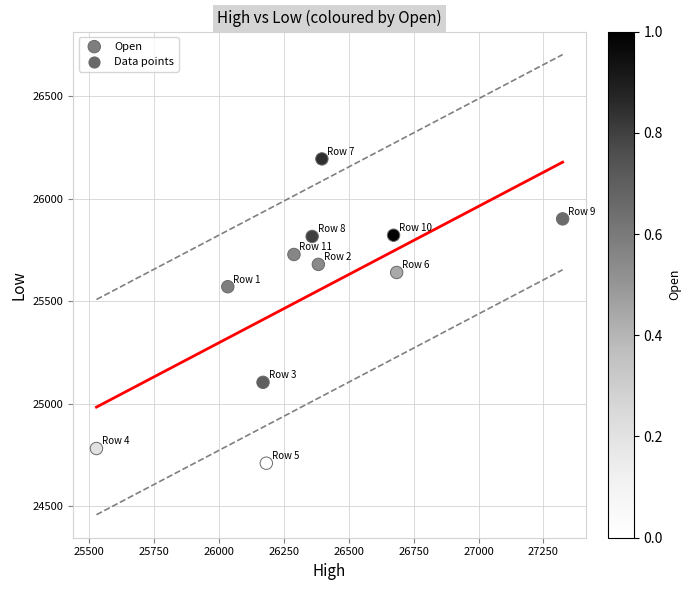

What Y value in the scatter plot is closest to 25451?

25570.6